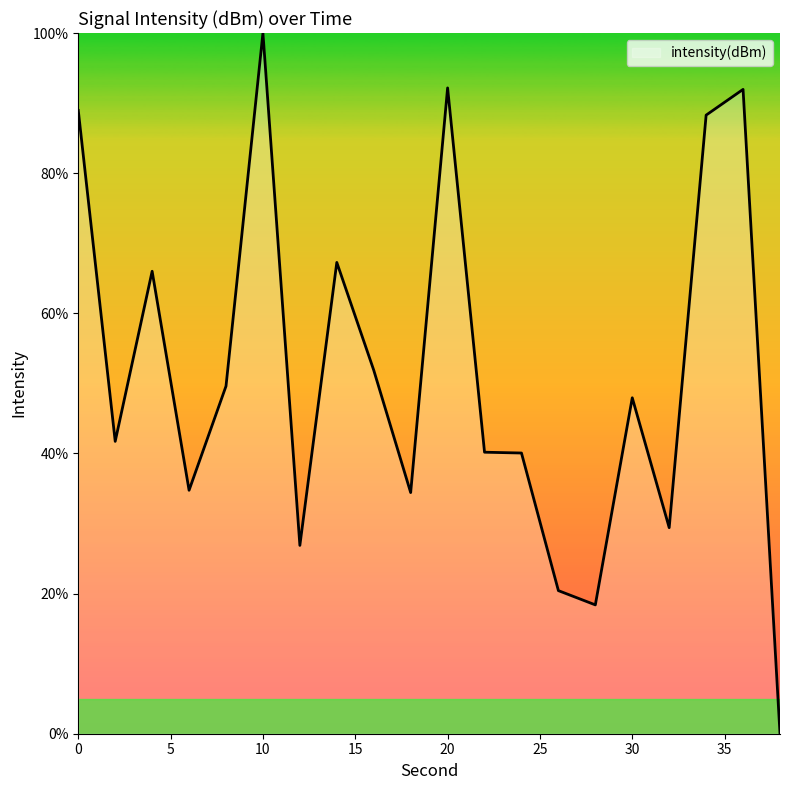

What is the difference between the maximum and minimum values?

100.0